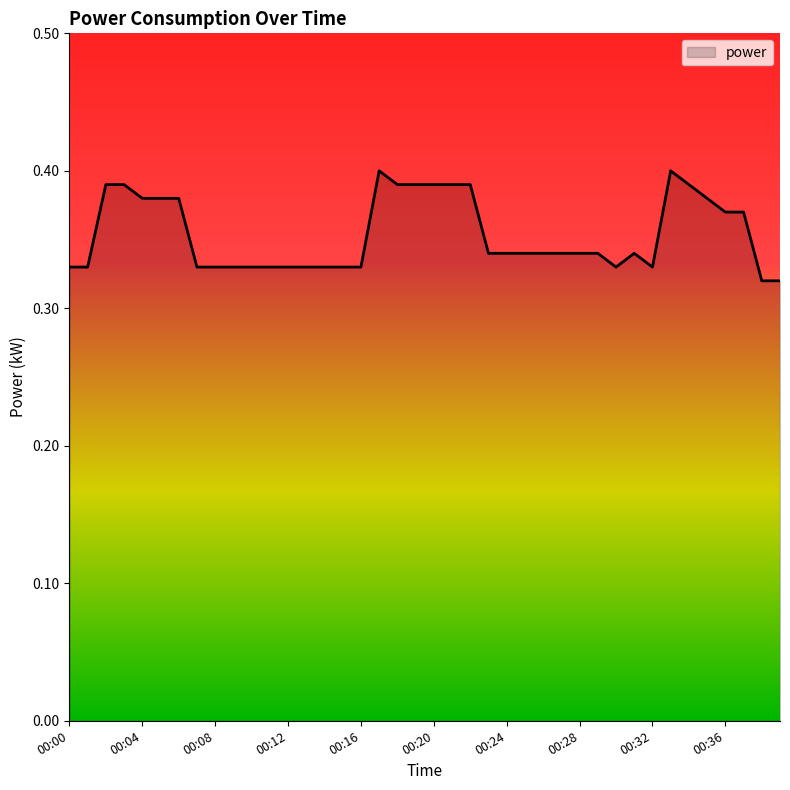

How many lines are shown in the chart?

1